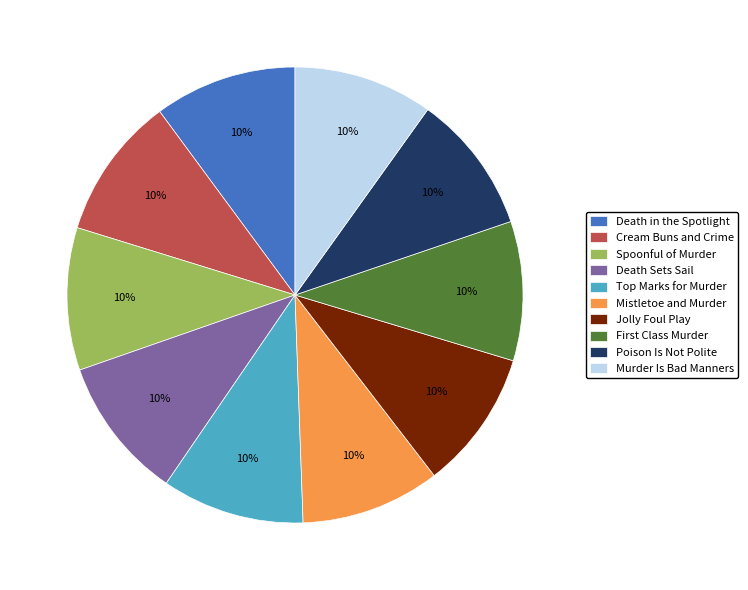

Do Poison Is Not Polite and Cream Buns and Crime together represent more than half of the pie?

No